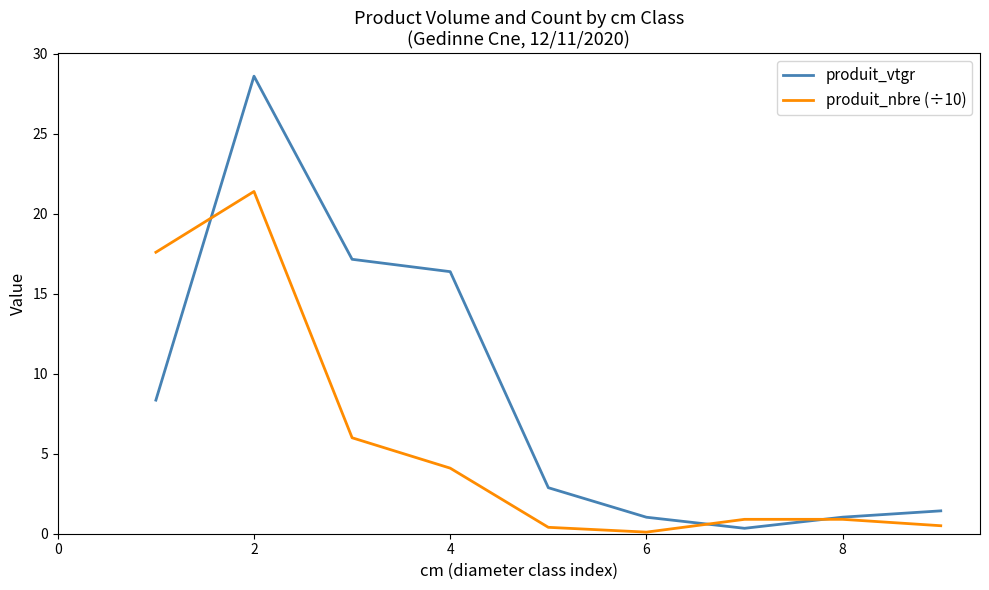

How many intersections are there between produit_nbre (÷10) and produit_vtgr?

3